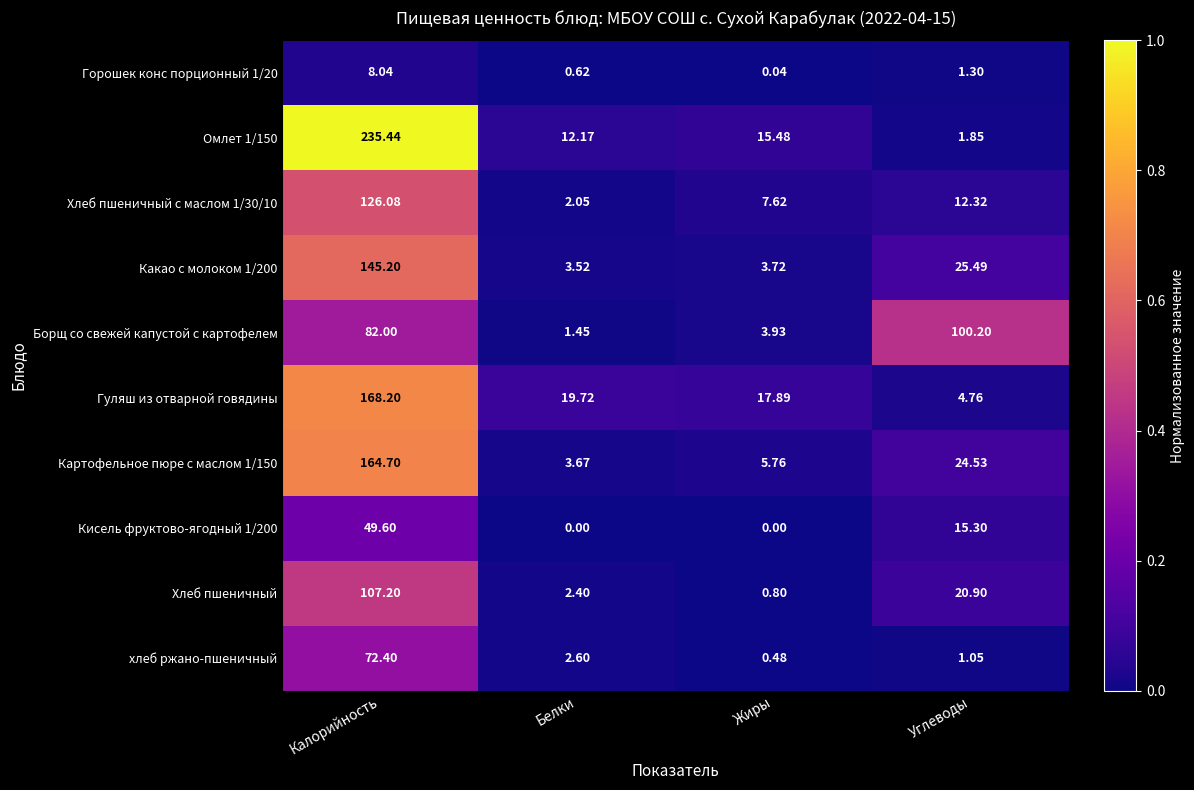

What is the greatest value displayed?

235.4